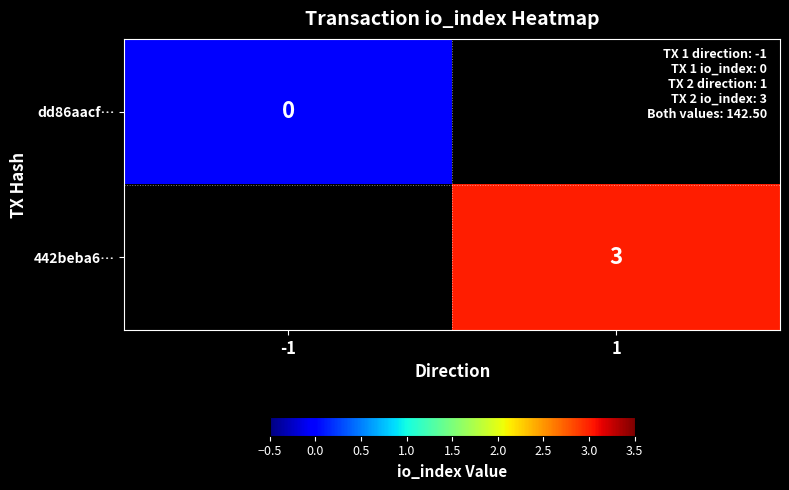

Rank the series at 1 from lowest to highest value.

dd86aacf…, 442beba6…